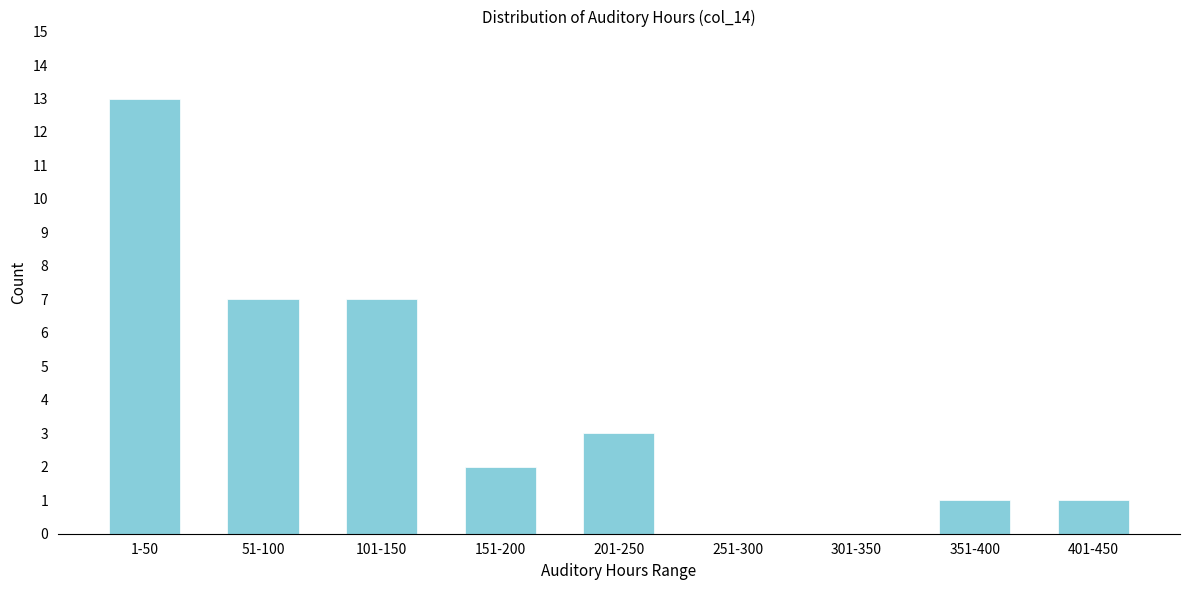

Reading left to right, list all the values displayed in this chart.

1-50=13	51-100=7	101-150=7	151-200=2	201-250=3	251-300=0	301-350=0	351-400=1	401-450=1